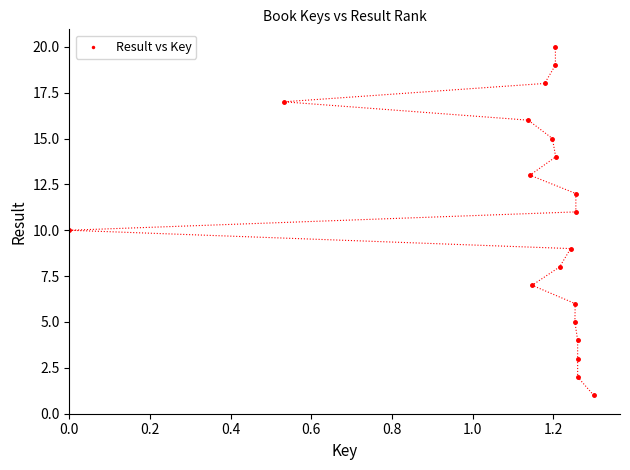

What is the range of Y values (max minus min)?

19